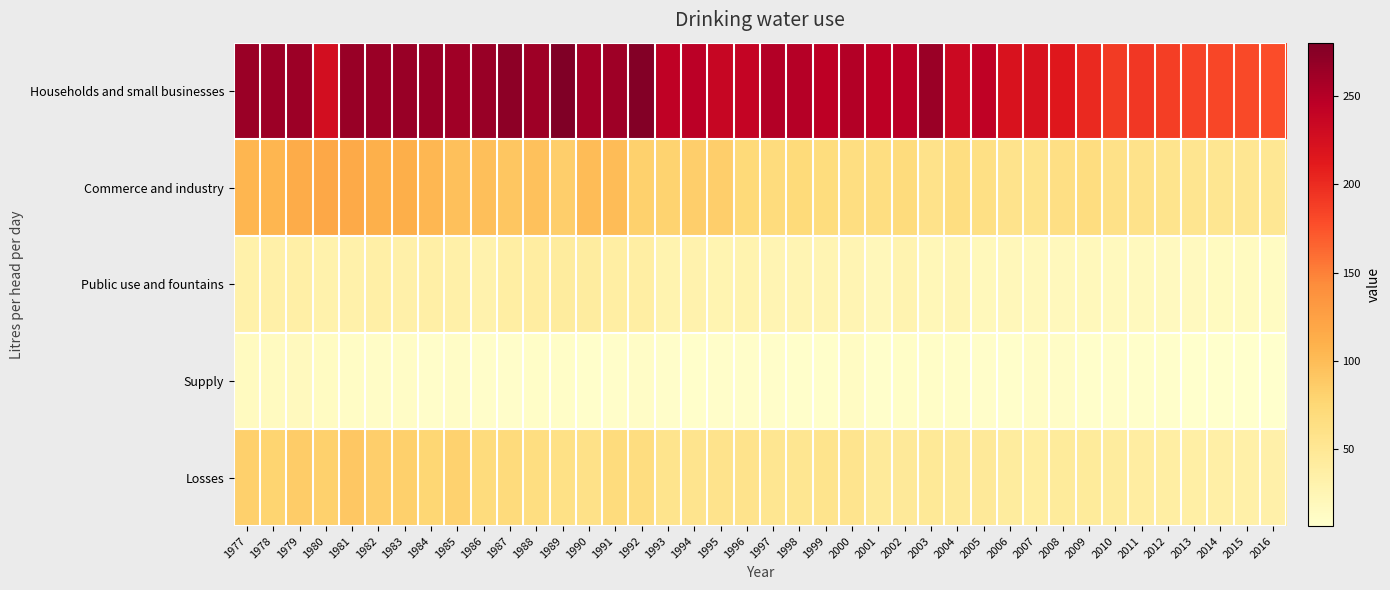

Reading left to right, transcribe all the data shown in this chart.

Households and small businesses: 1977=264.3	1978=264.0	1979=263.2	1980=226.4	1981=266.4	1982=264.8	1983=265.8	1984=265.2	1985=261.2	1986=265.6	1987=272.0	1988=263.1	1989=280.3	1990=259.0	1991=262.2	1992=277.6	1993=242.9	1994=247.0	1995=236.9	1996=238.7	1997=250.7	1998=250.1	1999=245.2	2000=251.0	2001=245.8	2002=246.1	2003=265.3	2004=233.1	2005=243.2	2006=221.0	2007=221.9	2008=214.1	2009=201.6	2010=190.0	2011=192.0	2012=188.0	2013=185.0	2014=182.0	2015=180.0	2016=178.0
Commerce and industry: 1977=105.4	1978=105.0	1979=114.5	1980=118.8	1981=115.9	1982=111.2	1983=111.9	1984=104.3	1985=96.6	1986=97.7	1987=91.6	1988=95.7	1989=84.2	1990=100.3	1991=100.3	1992=82.2	1993=79.6	1994=84.1	1995=84.4	1996=72.7	1997=68.8	1998=71.2	1999=68.2	2000=65.4	2001=65.7	2002=68.9	2003=58.8	2004=66.1	2005=63.2	2006=57.6	2007=55.9	2008=64.0	2009=67.2	2010=60.0	2011=58.0	2012=56.0	2013=54.0	2014=53.0	2015=52.0	2016=51.0
Public use and fountains: 1977=32.4	1978=34.6	1979=36.0	1980=32.1	1981=32.4	1982=35.5	1983=33.4	1984=35.6	1985=34.7	1986=31.0	1987=38.0	1988=40.0	1989=42.3	1990=41.5	1991=38.3	1992=37.6	1993=29.2	1994=30.7	1995=27.6	1996=29.6	1997=26.4	1998=25.9	1999=26.5	2000=26.2	2001=21.1	2002=28.8	2003=21.6	2004=25.1	2005=20.2	2006=21.2	2007=18.8	2008=18.5	2009=19.4	2010=18.0	2011=17.5	2012=17.0	2013=16.5	2014=16.0	2015=15.5	2016=15.0
Supply: 1977=15.4	1978=16.0	1979=17.7	1980=14.1	1981=12.8	1982=11.3	1983=11.2	1984=9.5	1985=11.0	1986=9.2	1987=9.7	1988=10.3	1989=9.8	1990=8.2	1991=8.8	1992=11.5	1993=8.8	1994=7.8	1995=8.7	1996=8.7	1997=9.1	1998=7.7	1999=7.7	2000=12.9	2001=8.3	2002=10.5	2003=10.4	2004=10.3	2005=9.6	2006=7.7	2007=10.8	2008=11.6	2009=8.4	2010=9.0	2011=8.5	2012=8.0	2013=7.5	2014=7.0	2015=7.0	2016=6.5
Losses: 1977=83.2	1978=78.6	1979=86.4	1980=82.4	1981=90.9	1982=84.3	1983=83.2	1984=76.3	1985=81.2	1986=69.4	1987=69.8	1988=65.6	1989=62.0	1990=61.0	1991=69.0	1992=66.7	1993=56.0	1994=55.5	1995=57.5	1996=57.3	1997=52.9	1998=52.5	1999=56.8	2000=54.8	2001=46.1	2002=46.5	2003=47.6	2004=45.5	2005=46.6	2006=42.0	2007=38.6	2008=44.5	2009=44.3	2010=42.0	2011=40.0	2012=38.0	2013=37.0	2014=36.0	2015=35.0	2016=34.0